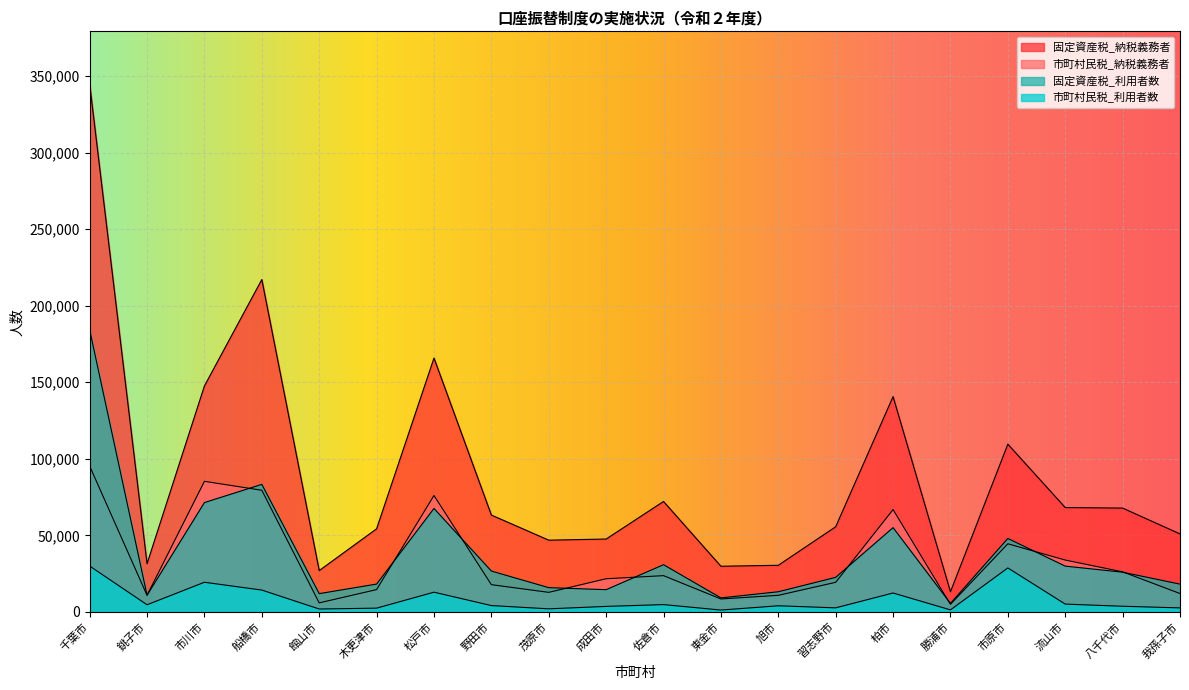

What is the average value of the 固定資産税_納税義務者 series?

89215